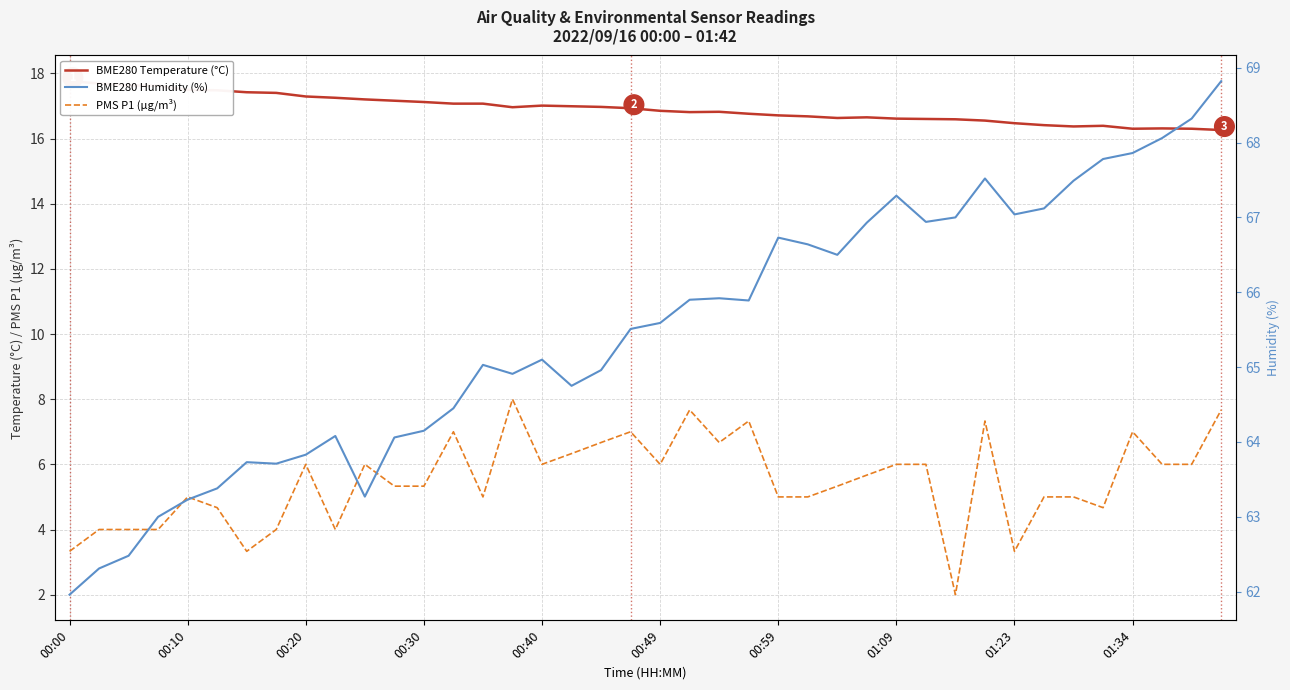

True or false: BME280 Humidity (%) and BME280 Temperature (°C) cross at least once.

False